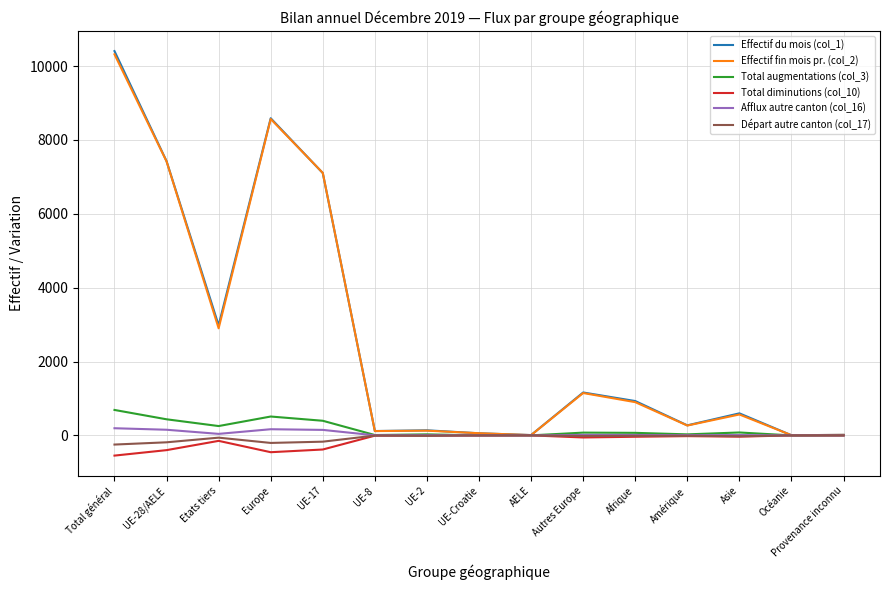

What are all the series names shown in the legend?

Effectif du mois (col_1), Effectif fin mois pr. (col_2), Total augmentations (col_3), Total diminutions (col_10), Afflux autre canton (col_16), Départ autre canton (col_17)